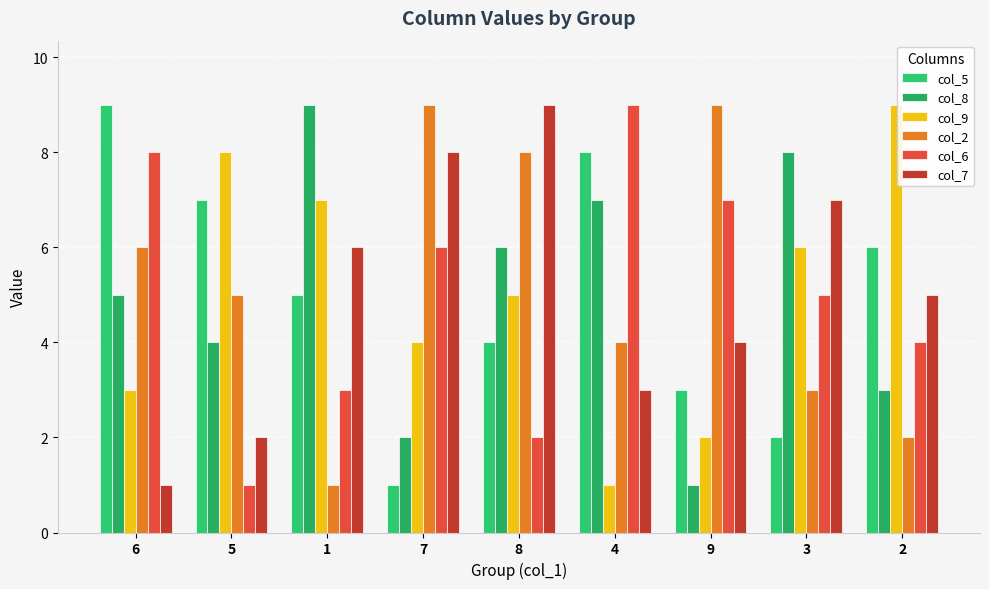

How many bars are there in each group?

6